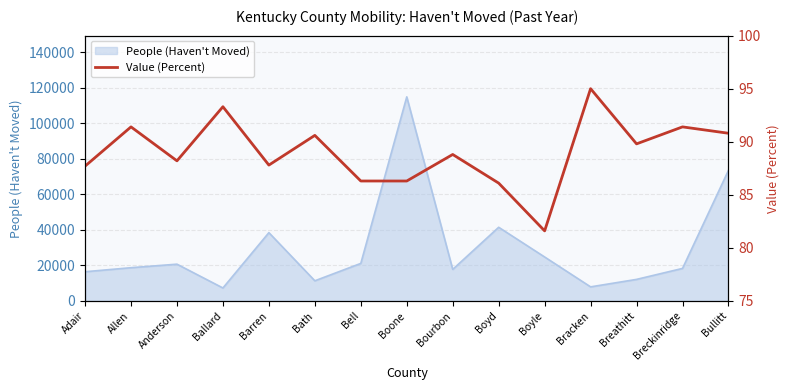

How many interior local peaks (higher than both neighbors) does the data have?

6